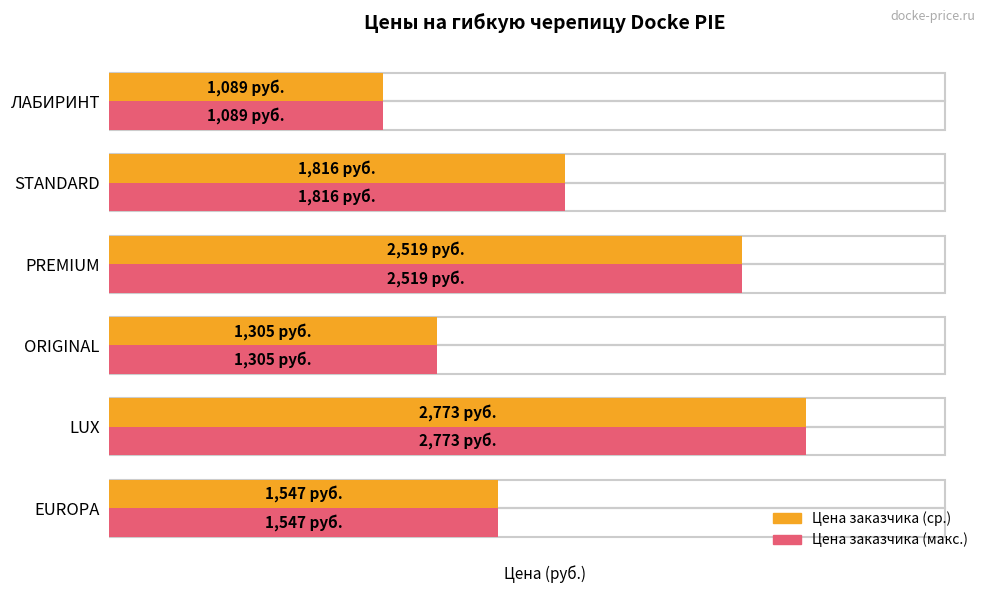

Rank the categories by Цена заказчика (макс.) value from highest to lowest.

LUX, PREMIUM, STANDARD, EUROPA, ORIGINAL, ЛАБИРИНТ